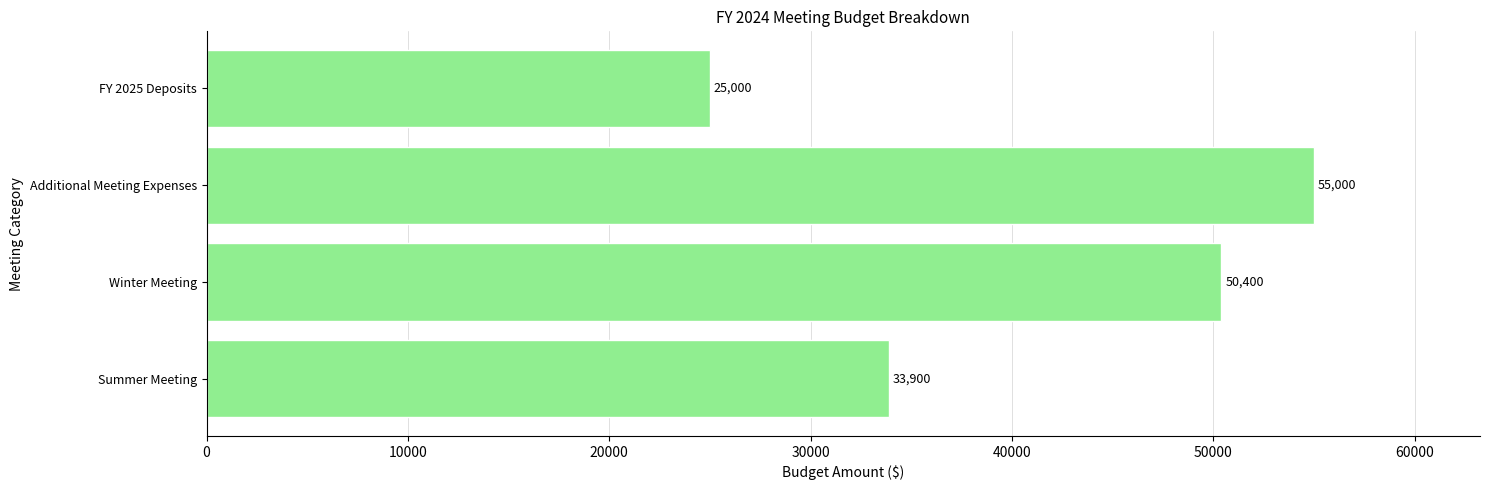

Rank the categories by value from highest to lowest.

Additional Meeting Expenses, Winter Meeting, Summer Meeting, FY 2025 Deposits